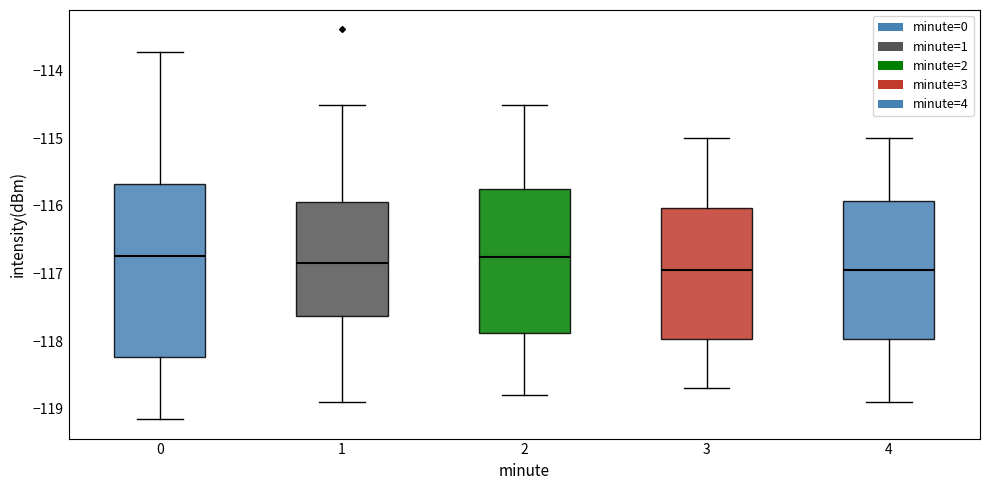

Comparing the boxes themselves (not the whiskers), which one is the tallest?

0